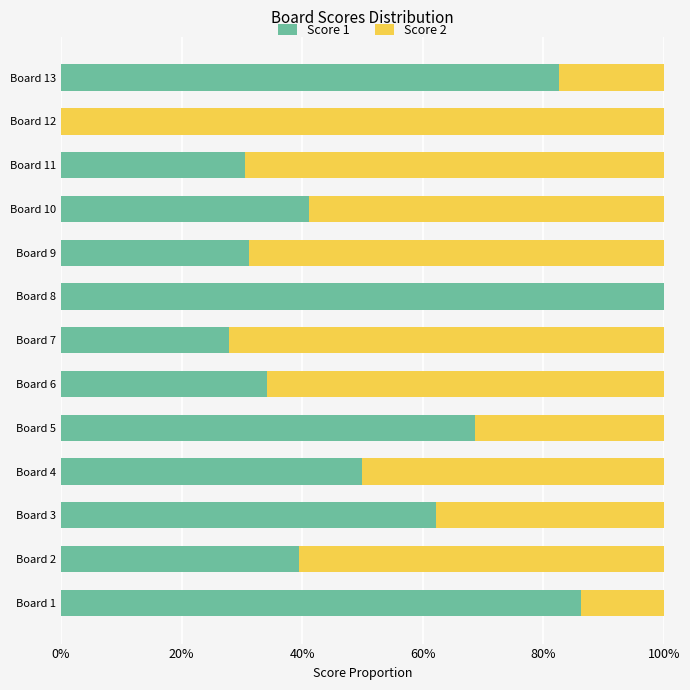

What are all the series names shown in the legend?

Score 1, Score 2